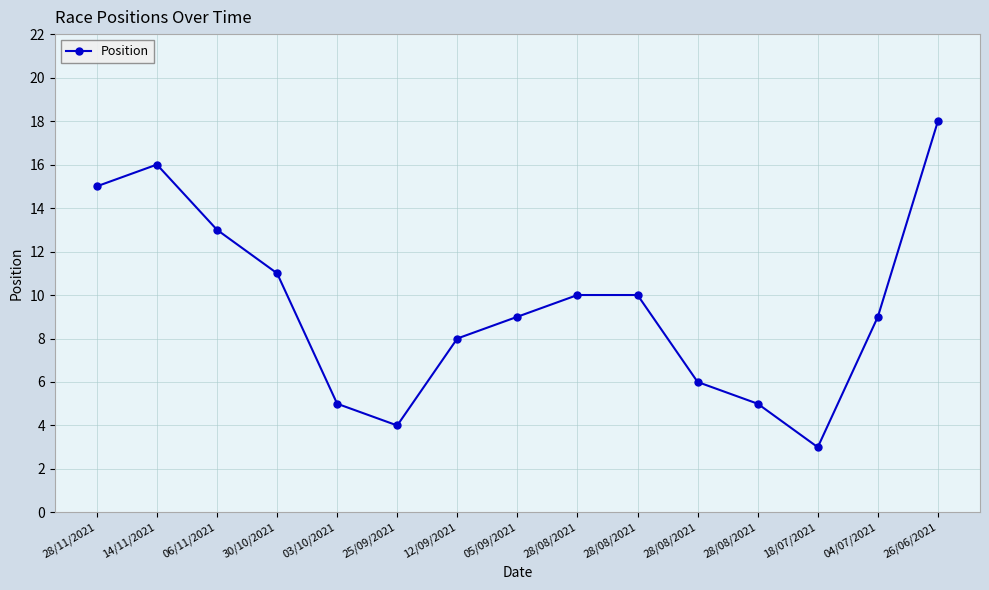

True or false: the data shows 13 at 06/11/2021.

True